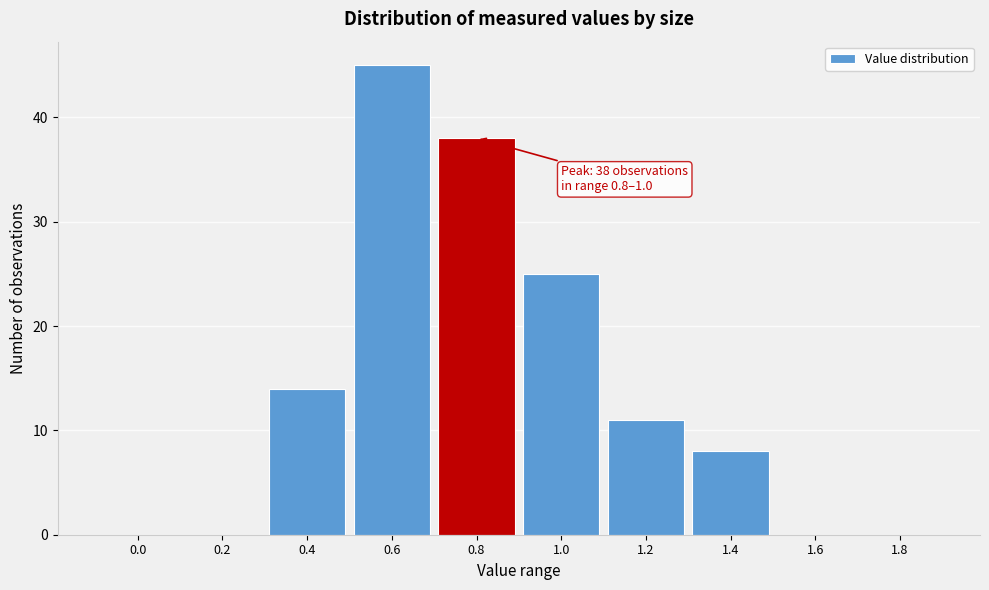

Reading left to right, what are all the values shown in this chart?

0.0=0	0.2=0	0.4=14	0.6=45	0.8=38	1.0=25	1.2=11	1.4=8	1.6=0	1.8=0